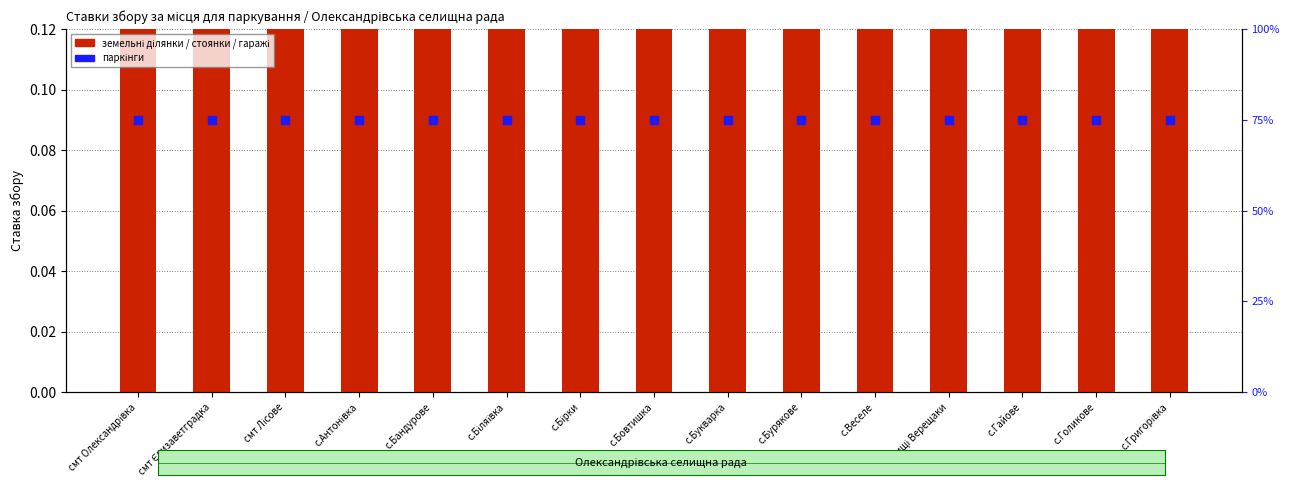

Which series contains the highest Y value?

паркінги